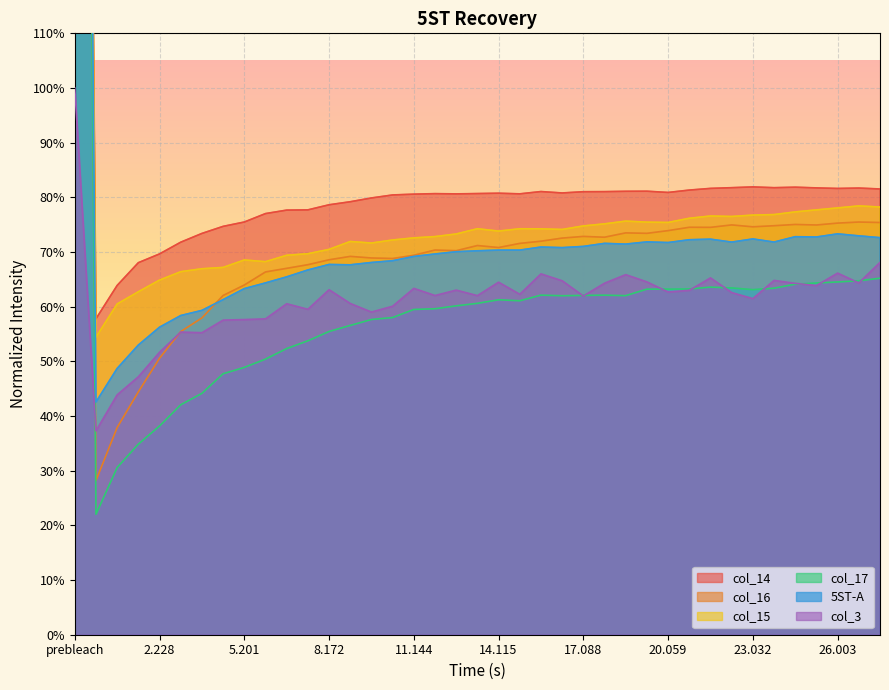

What is the maximum value for col_14?

5.0